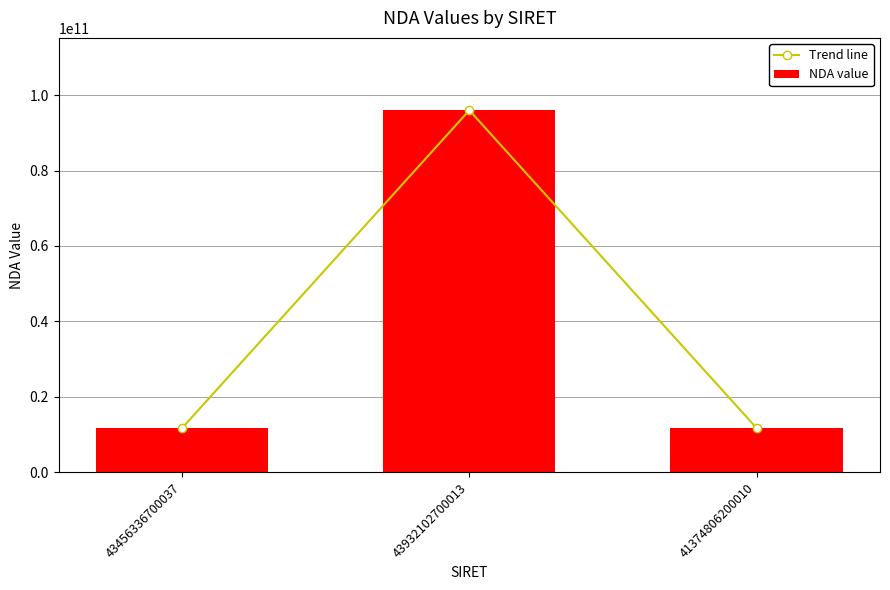

What position from the right is 41374806200010?

1